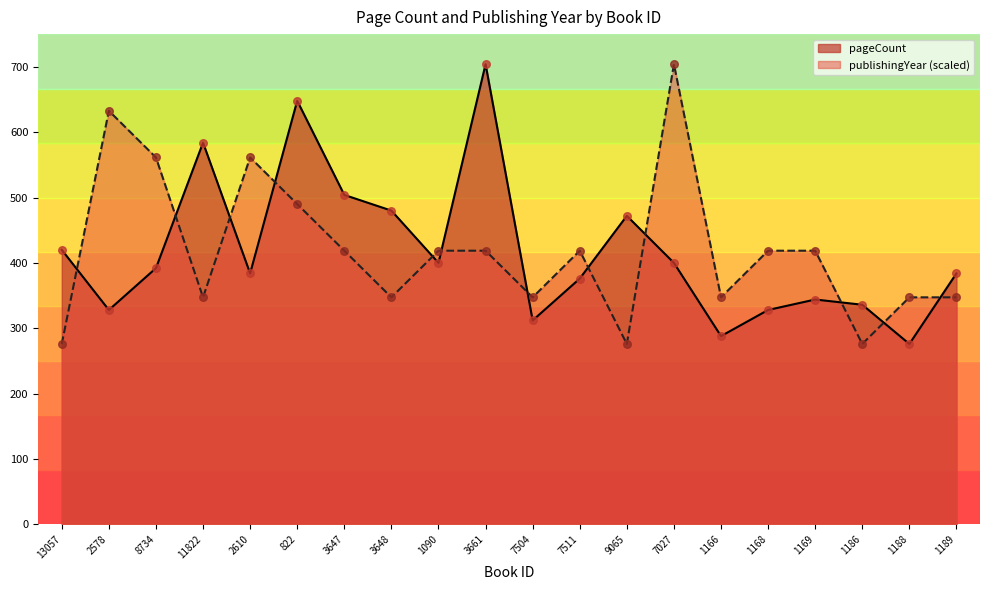

Is the value of pageCount at 8734 greater than the value of publishingYear at 11822?

Yes